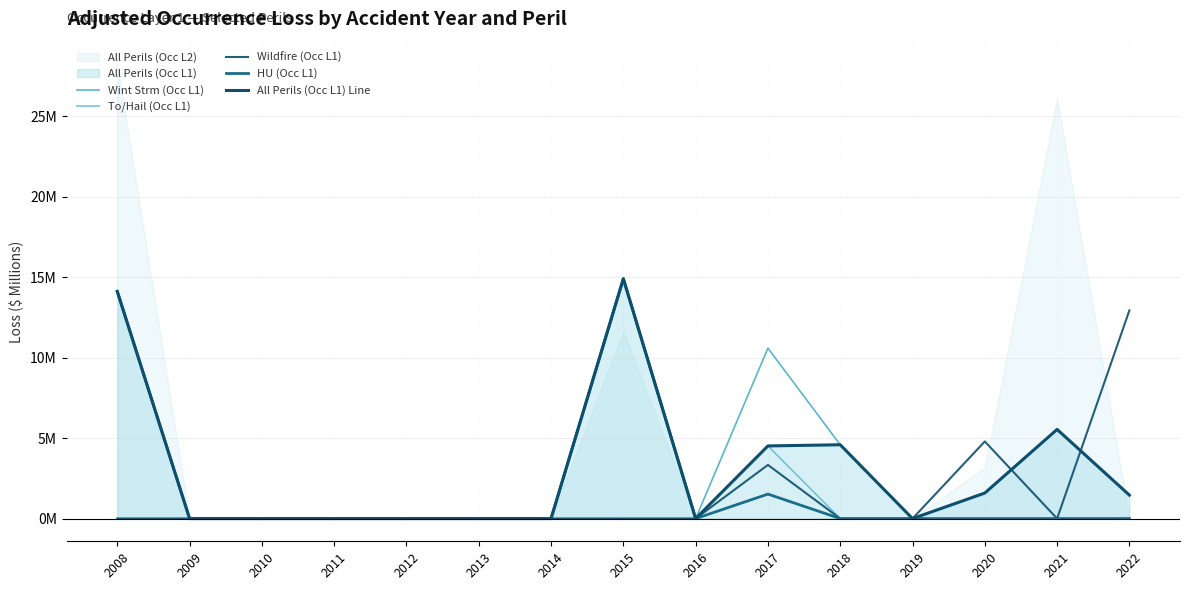

At how many categories does at least one series exceed 0?

7